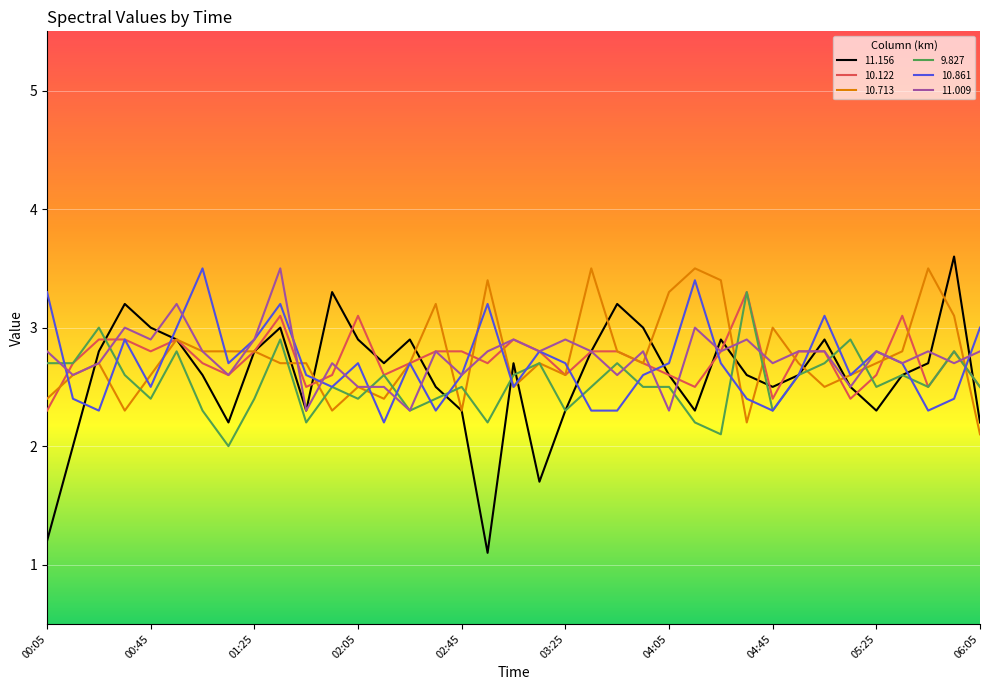

What is the highest value of the 11.009 series?

3.5